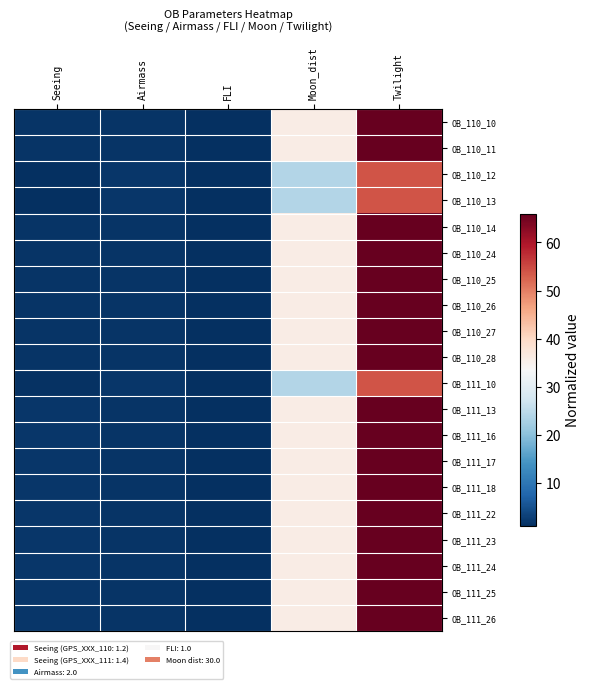

Reading left to right, extract all data points from this chart.

OB_110_10: Seeing=1.7	Airmass=1.7	FLI=1.2	Moon_dist=36.0	Twilight=66.0
OB_110_11: Seeing=1.7	Airmass=1.7	FLI=1.2	Moon_dist=36.0	Twilight=66.0
OB_110_12: Seeing=1.2	Airmass=2.0	FLI=1.0	Moon_dist=24.0	Twilight=54.0
OB_110_13: Seeing=1.2	Airmass=2.0	FLI=1.0	Moon_dist=24.0	Twilight=54.0
OB_110_14: Seeing=1.7	Airmass=1.7	FLI=1.2	Moon_dist=36.0	Twilight=66.0
OB_110_24: Seeing=1.7	Airmass=1.7	FLI=1.2	Moon_dist=36.0	Twilight=66.0
OB_110_25: Seeing=1.7	Airmass=1.7	FLI=1.2	Moon_dist=36.0	Twilight=66.0
OB_110_26: Seeing=1.7	Airmass=1.7	FLI=1.2	Moon_dist=36.0	Twilight=66.0
OB_110_27: Seeing=1.7	Airmass=1.7	FLI=1.2	Moon_dist=36.0	Twilight=66.0
OB_110_28: Seeing=1.7	Airmass=1.7	FLI=1.2	Moon_dist=36.0	Twilight=66.0
OB_111_10: Seeing=1.4	Airmass=2.0	FLI=1.0	Moon_dist=24.0	Twilight=54.0
OB_111_13: Seeing=1.9	Airmass=1.7	FLI=1.2	Moon_dist=36.0	Twilight=66.0
OB_111_16: Seeing=1.9	Airmass=1.7	FLI=1.2	Moon_dist=36.0	Twilight=66.0
OB_111_17: Seeing=1.9	Airmass=1.7	FLI=1.2	Moon_dist=36.0	Twilight=66.0
OB_111_18: Seeing=1.9	Airmass=1.7	FLI=1.2	Moon_dist=36.0	Twilight=66.0
OB_111_22: Seeing=1.9	Airmass=1.7	FLI=1.2	Moon_dist=36.0	Twilight=66.0
OB_111_23: Seeing=1.9	Airmass=1.7	FLI=1.2	Moon_dist=36.0	Twilight=66.0
OB_111_24: Seeing=1.9	Airmass=1.7	FLI=1.2	Moon_dist=36.0	Twilight=66.0
OB_111_25: Seeing=1.9	Airmass=1.7	FLI=1.2	Moon_dist=36.0	Twilight=66.0
OB_111_26: Seeing=1.9	Airmass=1.7	FLI=1.2	Moon_dist=36.0	Twilight=66.0